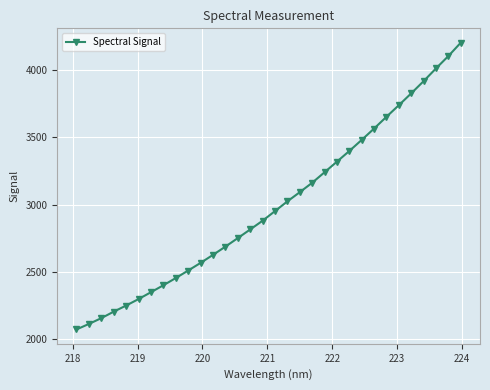

What is the value of the 23rd point from the left?

3398.1